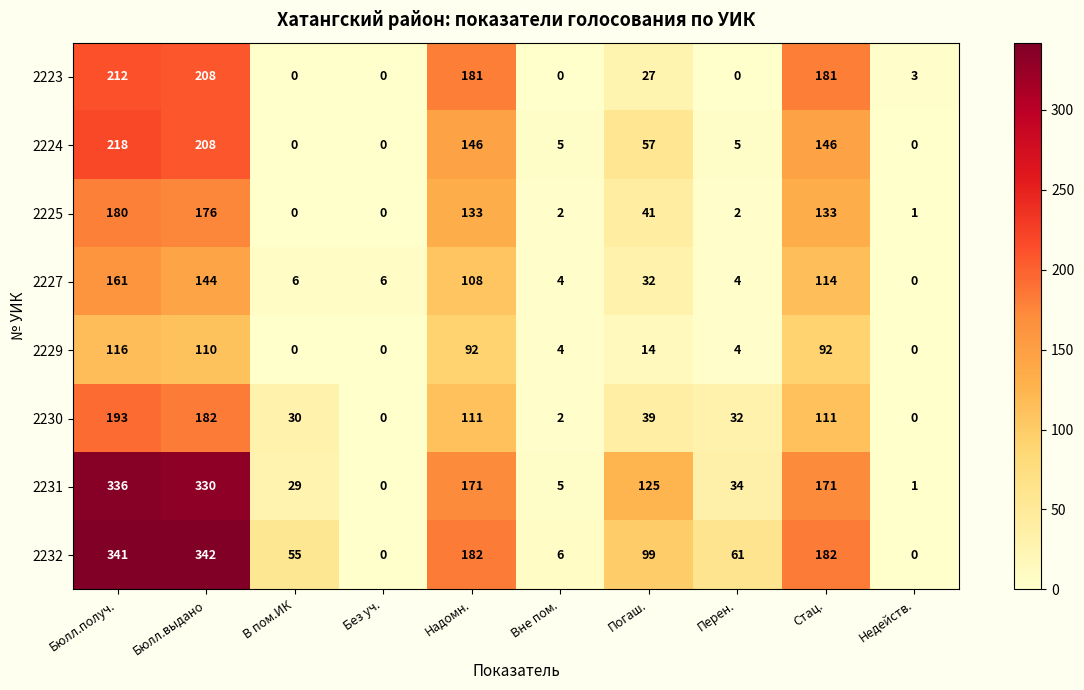

Which series has the largest range (max minus min)?

2232